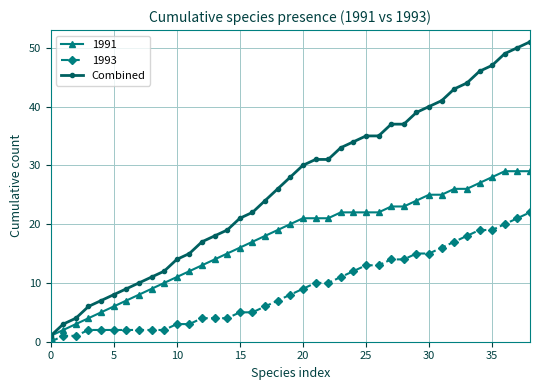

Which series has the largest total across all categories?

Combined